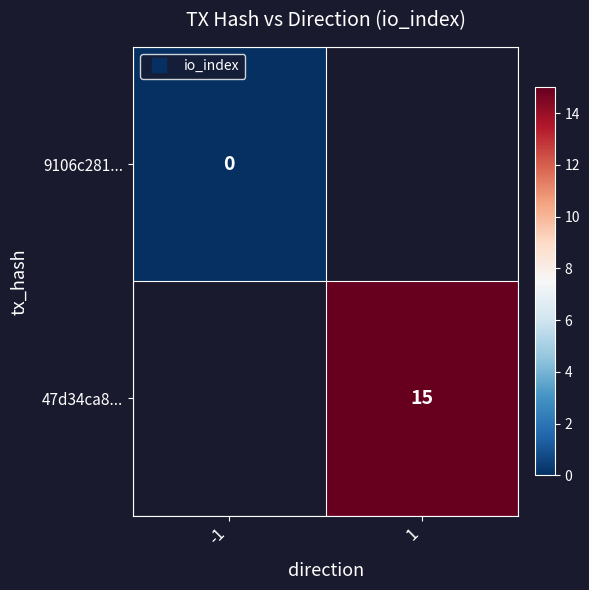

True or false: 9106c281... has a value of 0.0 at -1.

True